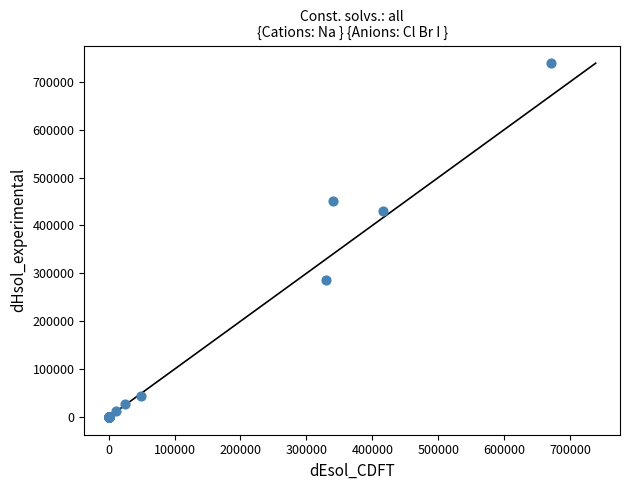

What Y value in the scatter plot is closest to 369404?

430740.0